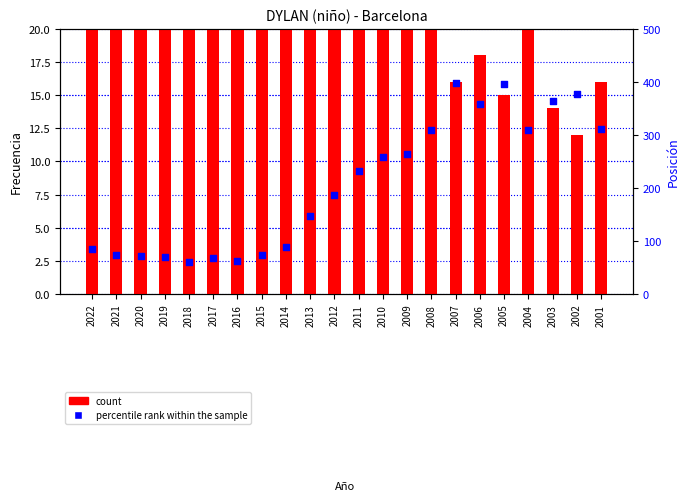

At how many categories does at least one series exceed 83?

22